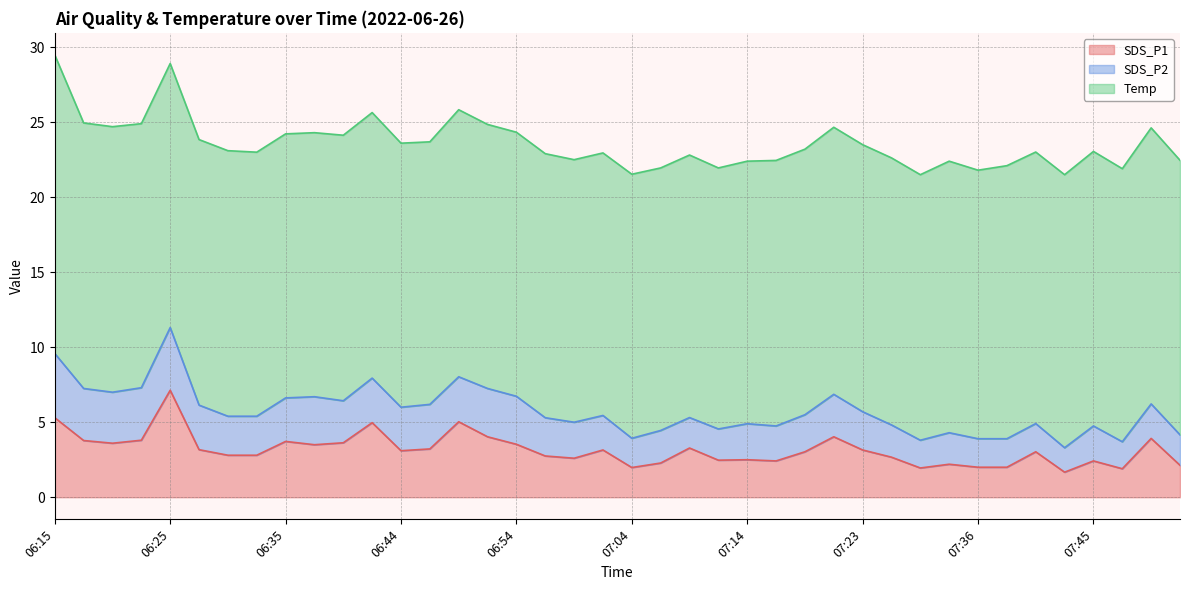

What is the value of the SDS_P2 point at the 31st from the left?

1.9